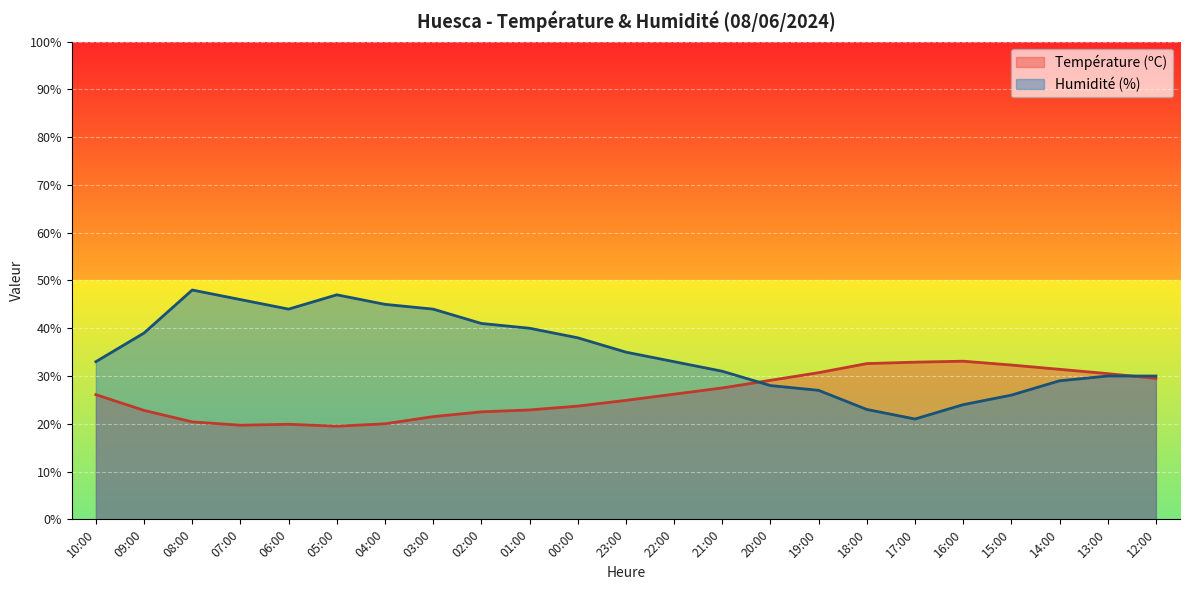

What is the difference between the second highest and minimum values in the Humidité (%) series?

26.0